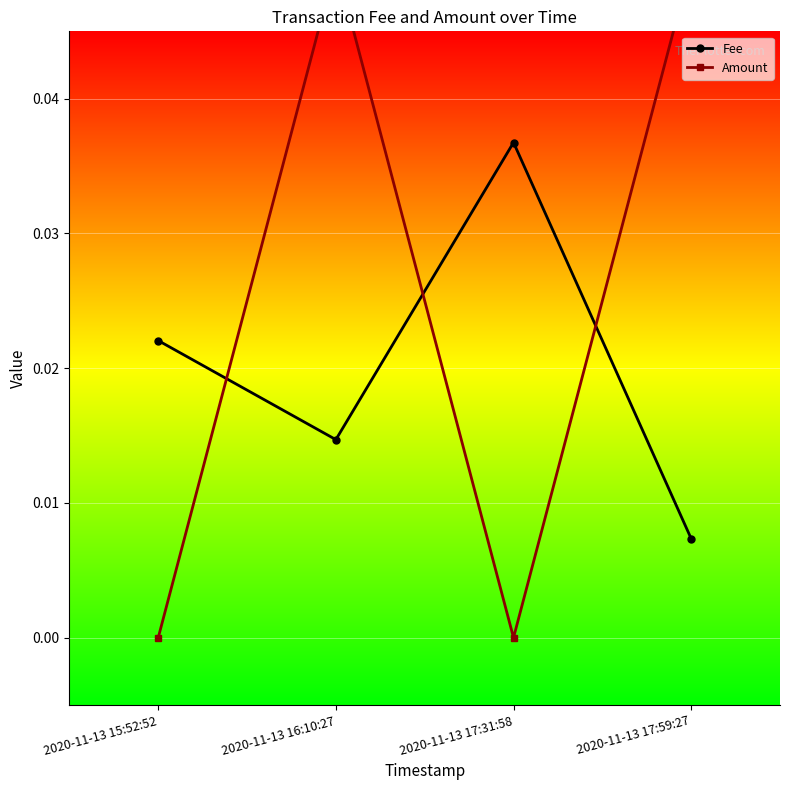

List the labels in order of Fee value, smallest first.

2020-11-13 17:59:27, 2020-11-13 16:10:27, 2020-11-13 15:52:52, 2020-11-13 17:31:58